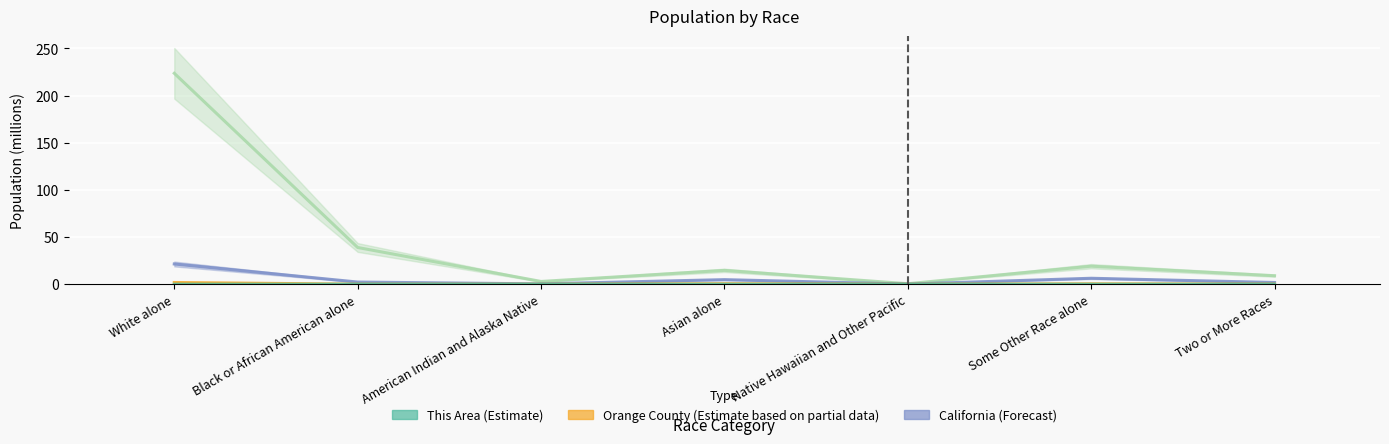

The California series shows 21.5 at White alone. True or false?

True